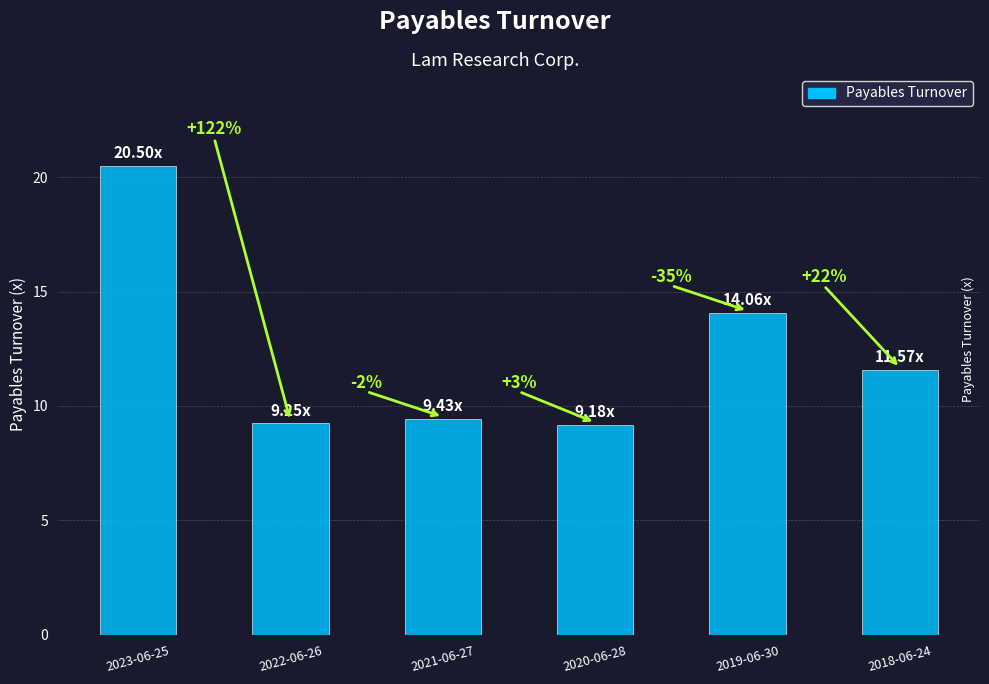

What is the difference between the maximum and minimum values?

11.3